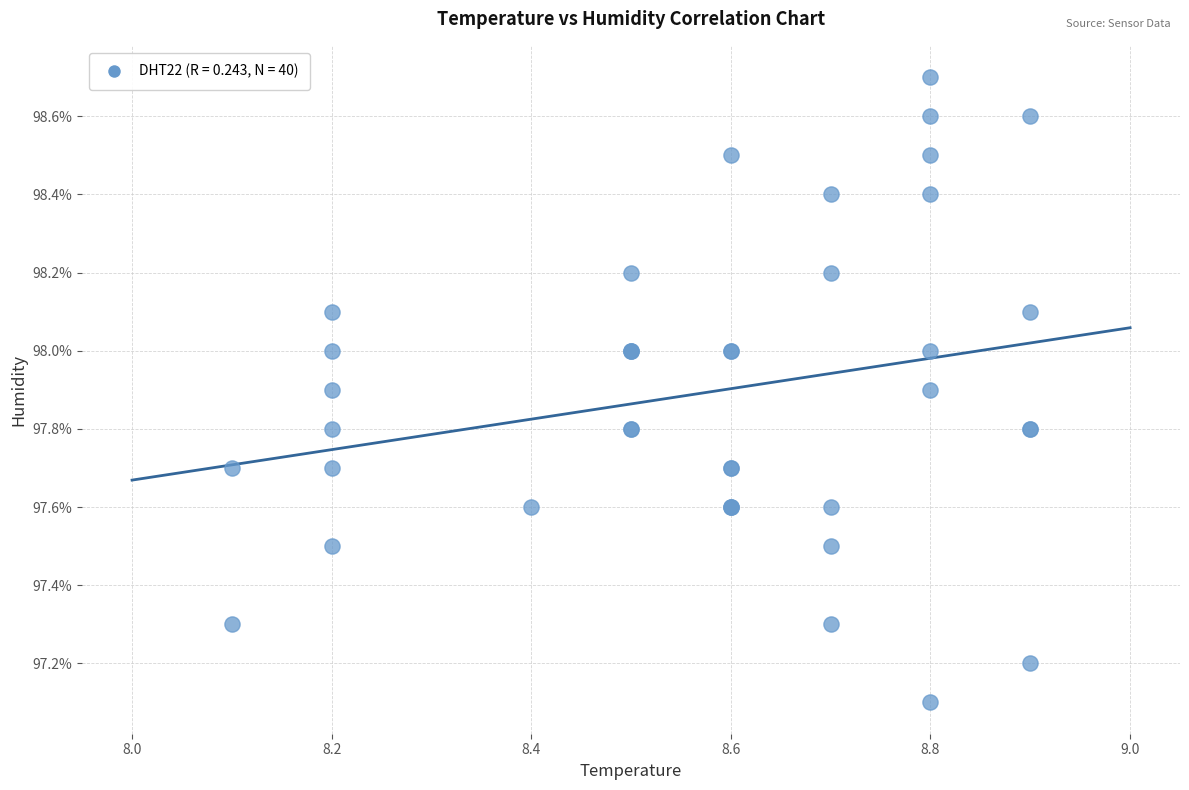

What Y value in the scatter plot is closest to 97?

97.1